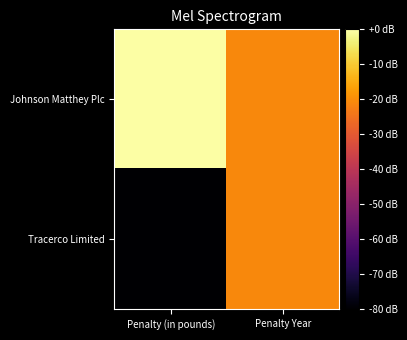

Which series has the largest range (max minus min)?

Tracerco Limited